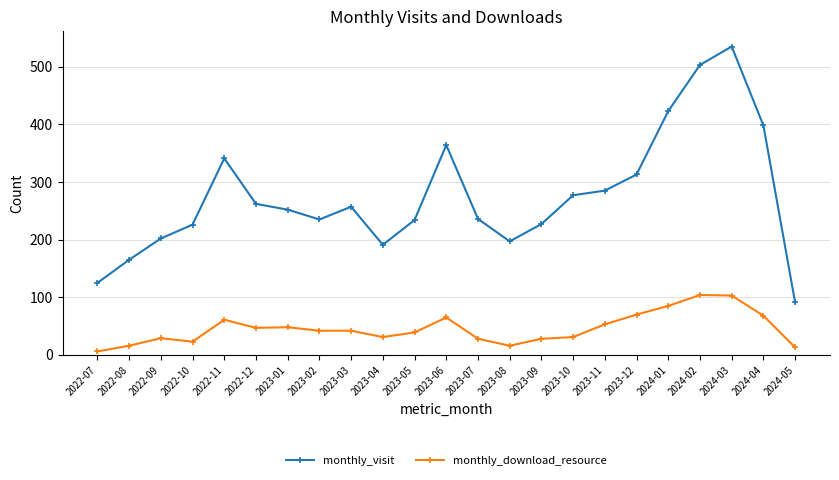

Rank the series by their average value, from highest to lowest.

monthly_visit, monthly_download_resource